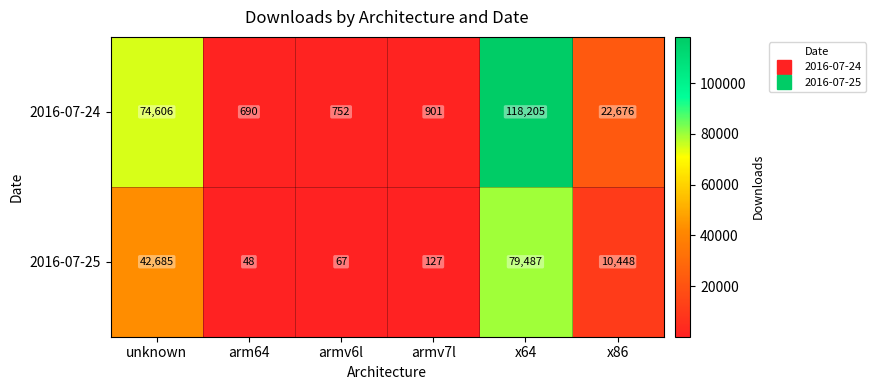

How many data points in 2016-07-24 are less than 22676?

3